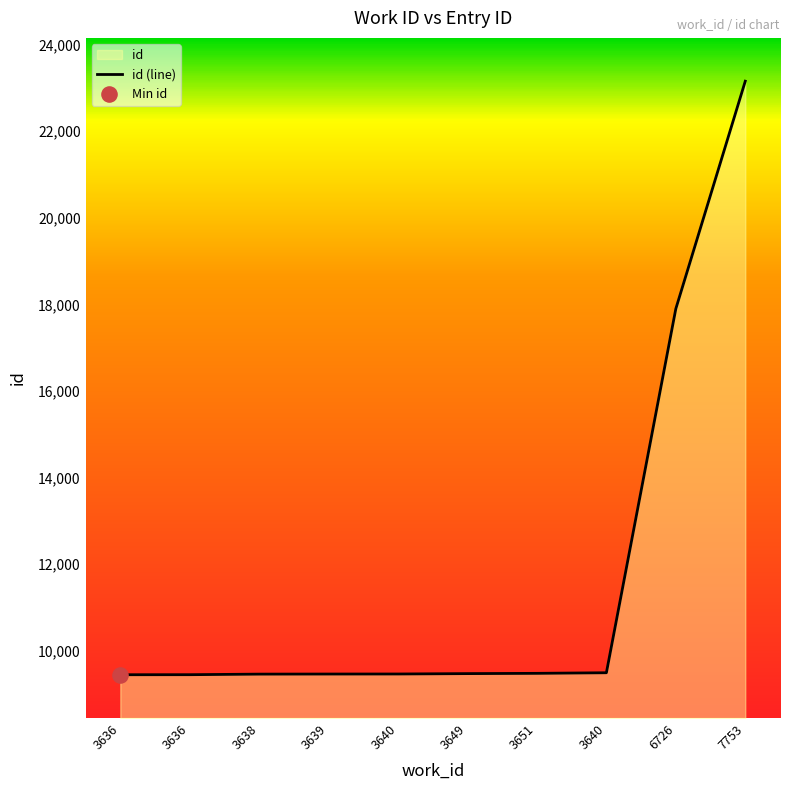

Between 3638 and 7753, which is larger?

7753